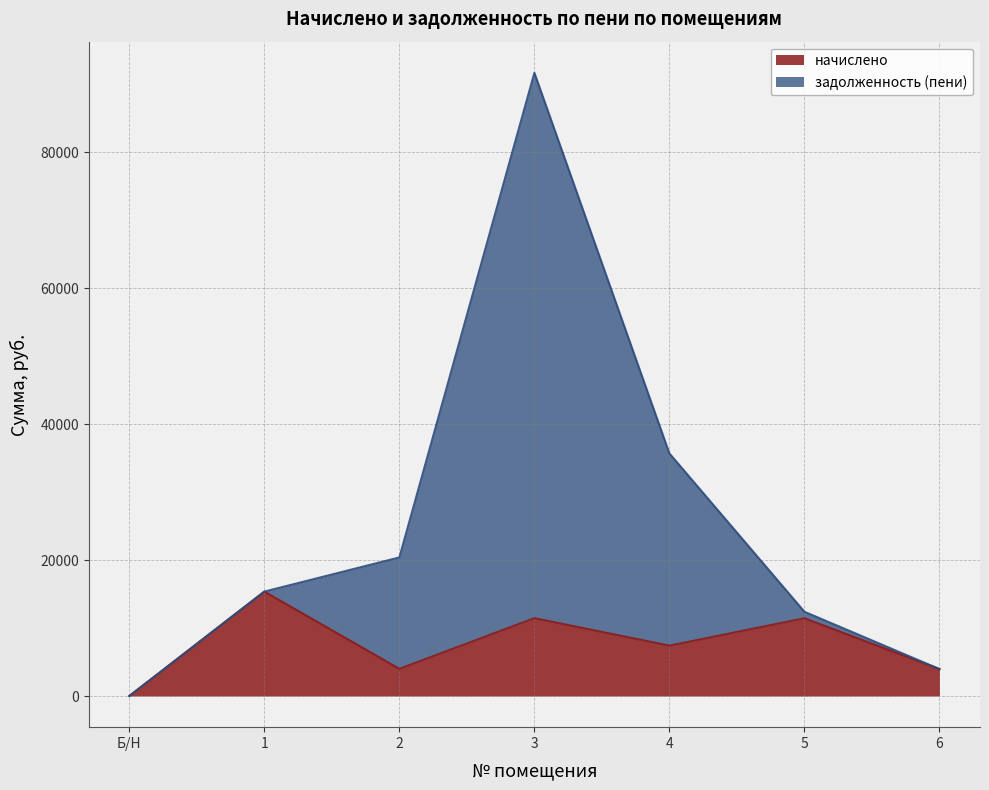

Where does the задолженность (пени) series first go above 15366?

2